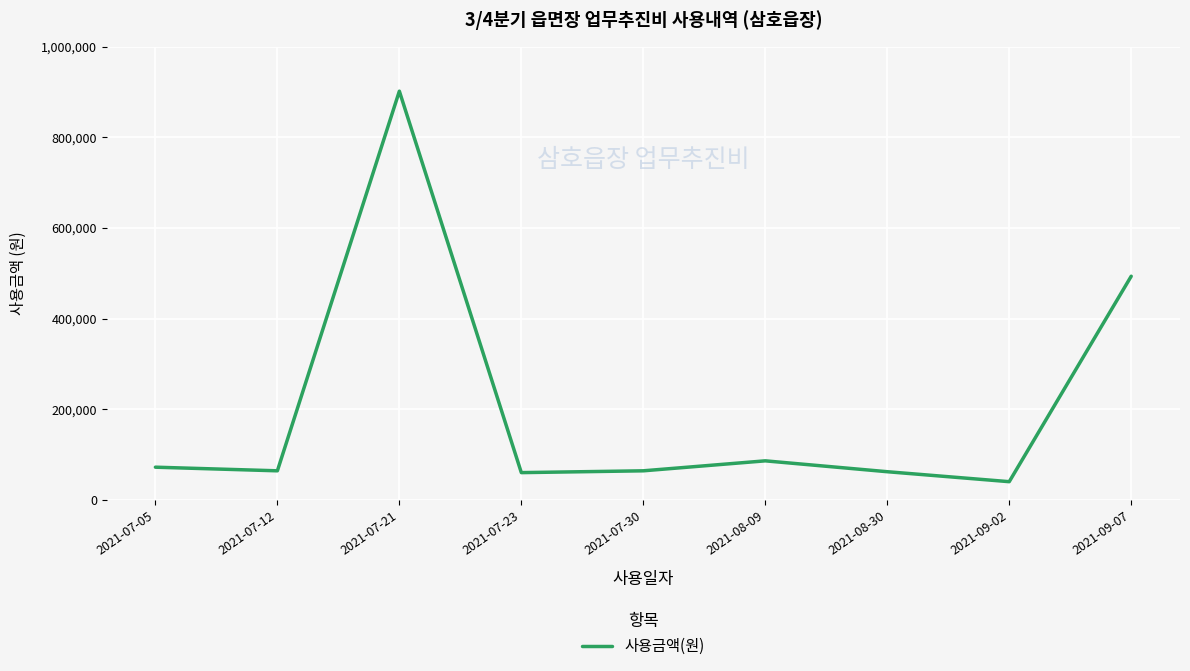

Read the value at 2021-07-21.

901800